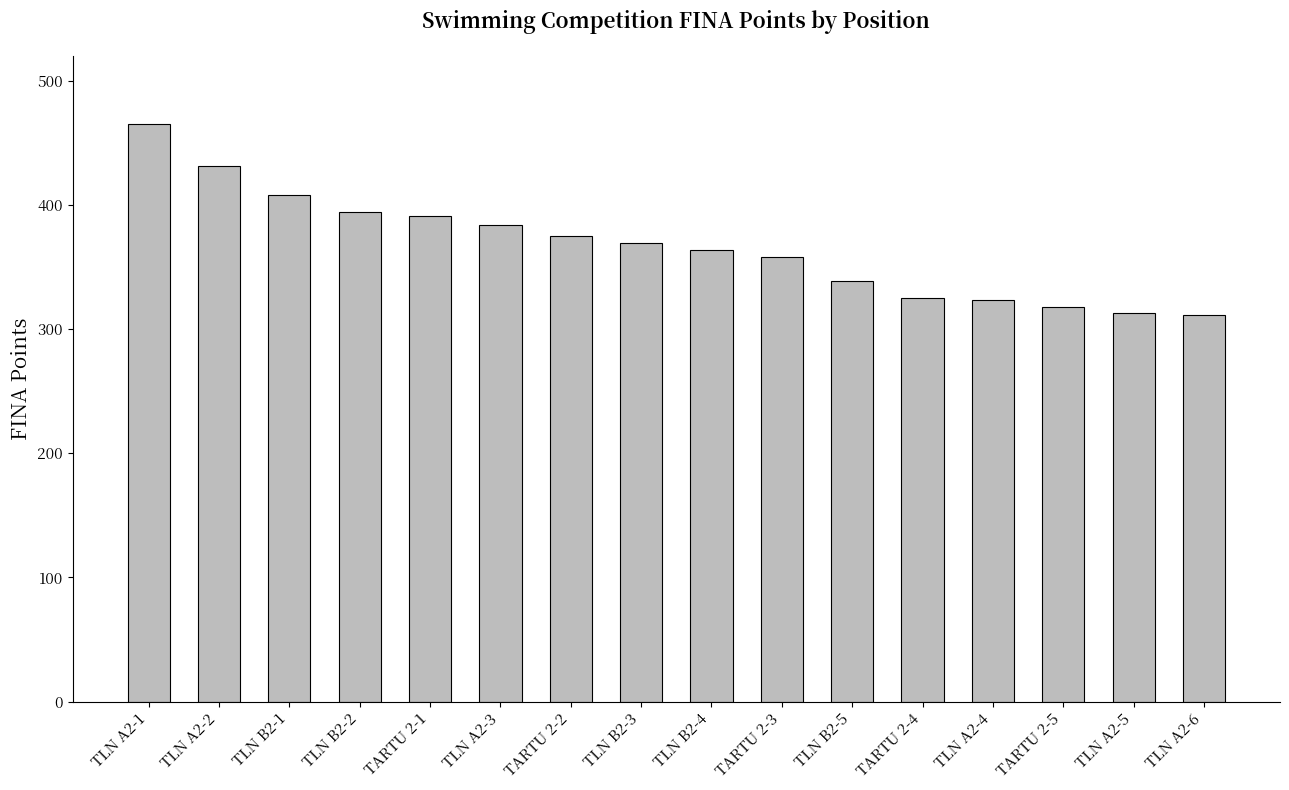

What is the label of the 2nd bar from the right?

TLN A2-5